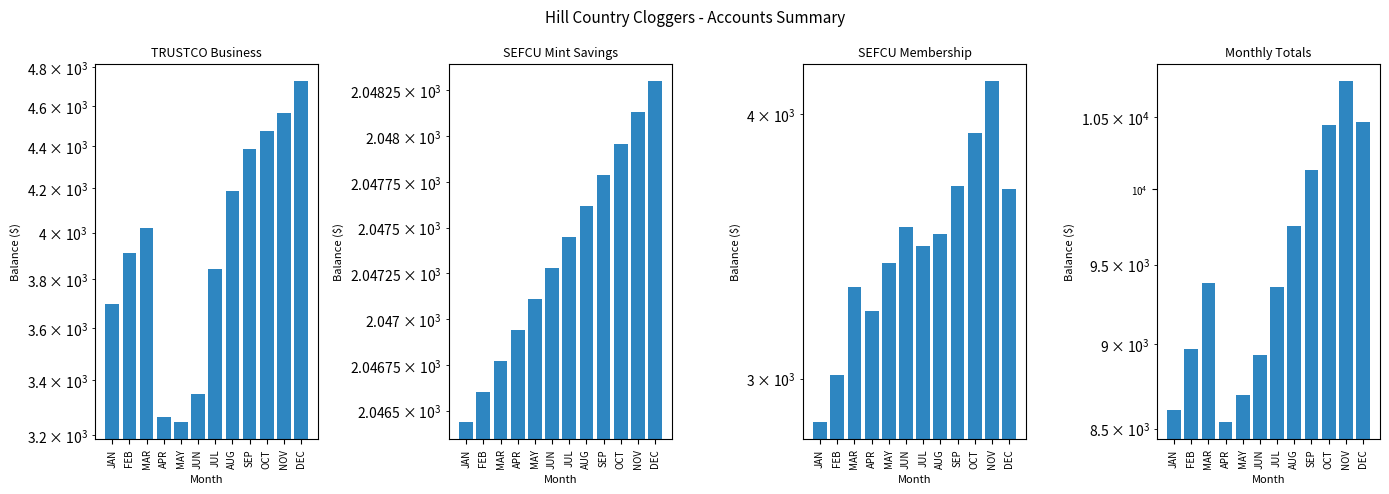

Rank the series by their maximum value, from lowest to highest.

SEFCU Mint Savings, SEFCU Membership, TRUSTCO Business, Monthly Totals